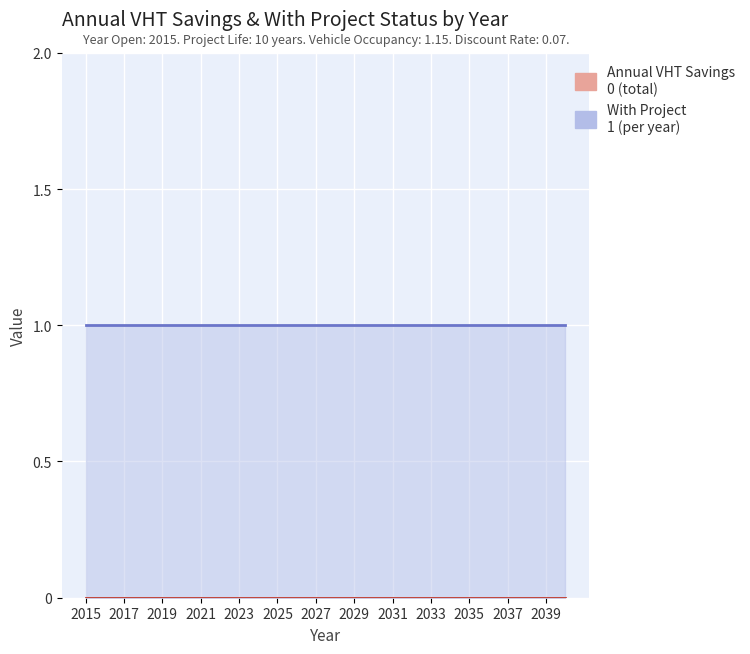

Which series changed the most between 2033 and 2039?

Annual VHT Savings